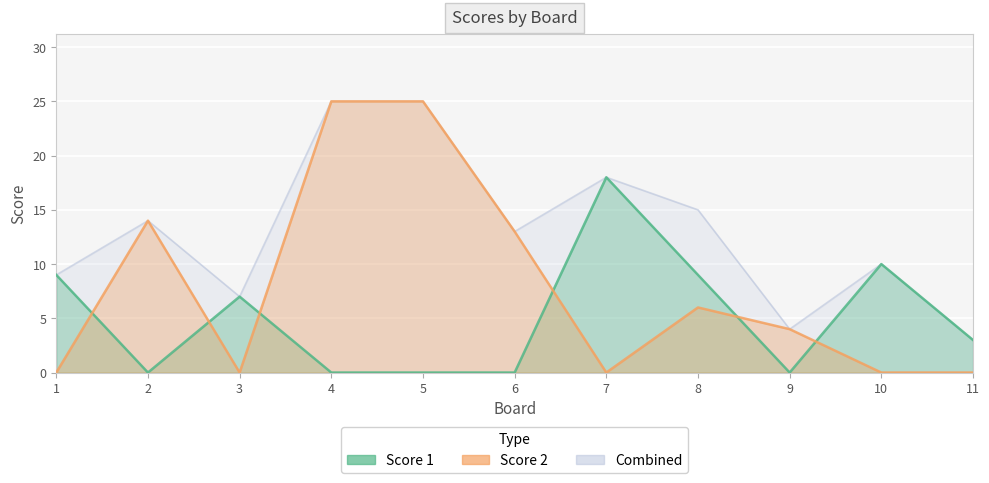

What are all the series names shown in the legend?

Score 1, Score 2